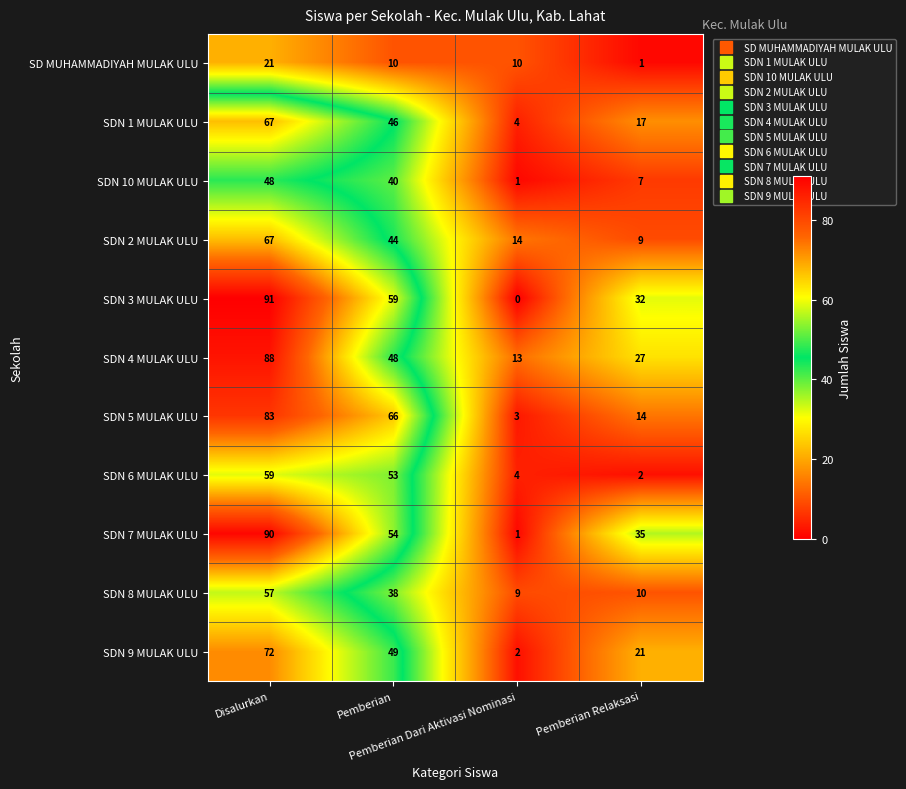

Which series has the largest total across all categories?

SDN 3 MULAK ULU